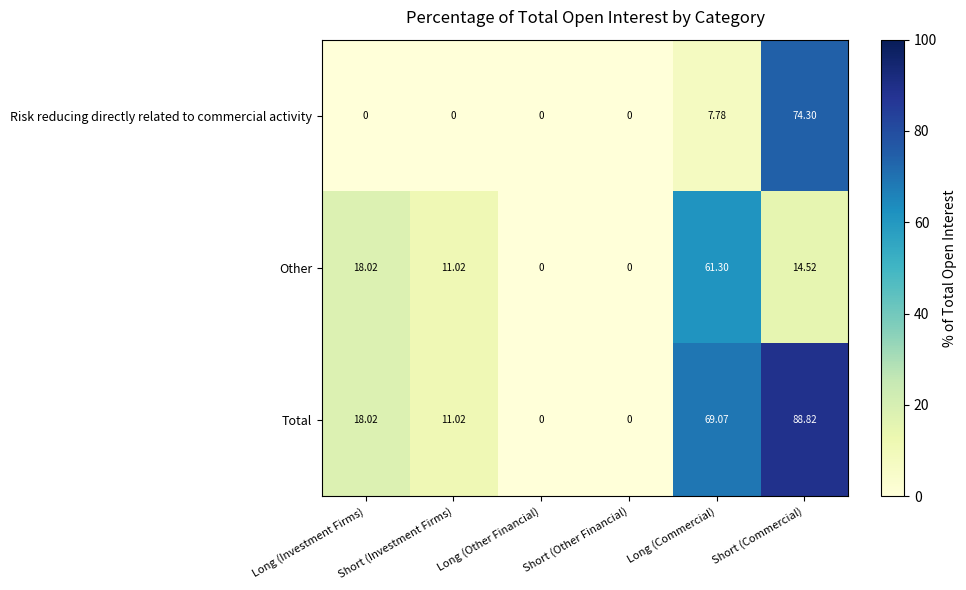

How many distinct data groups are displayed?

3